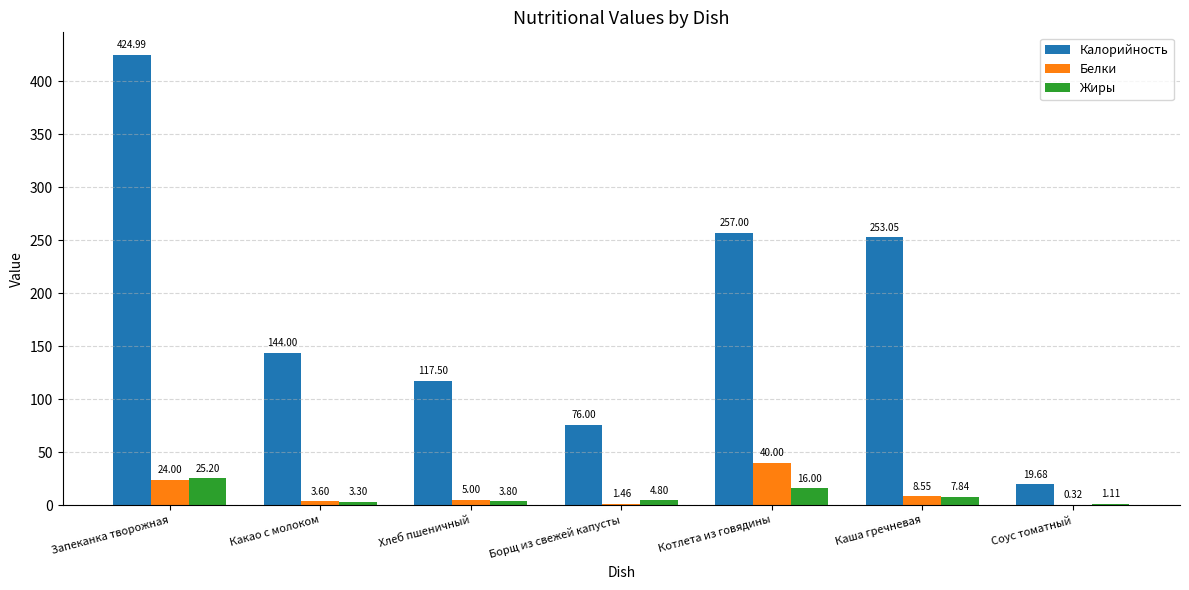

What is the average value of the Жиры series?

8.9